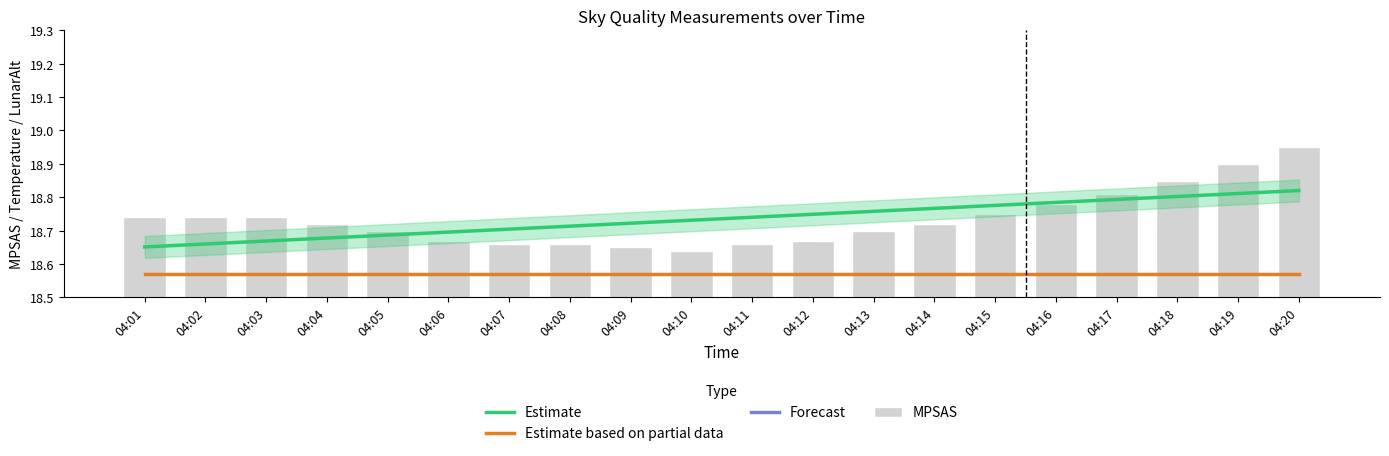

Between 04:03 and 04:12, which series saw the biggest shift?

Estimate